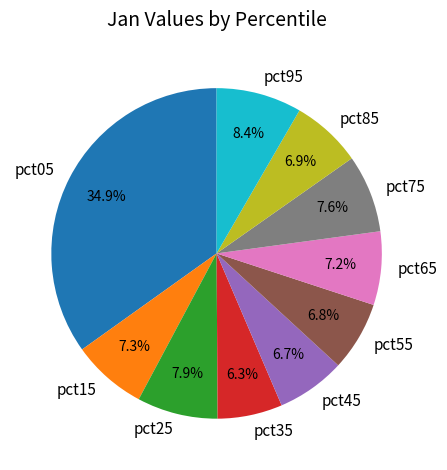

Does any single category account for the majority?

No